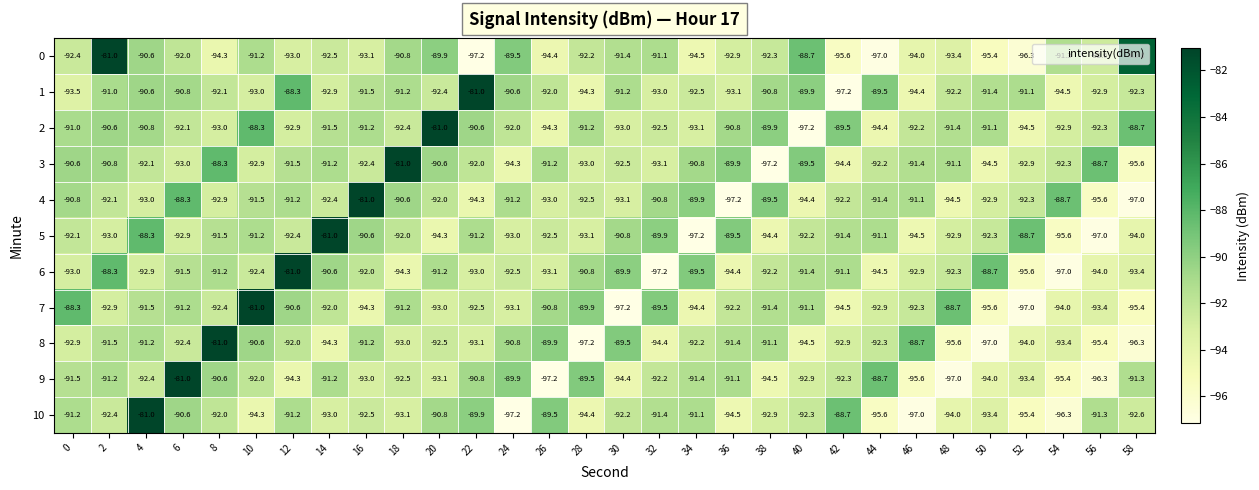

How many distinct data groups are displayed?

11